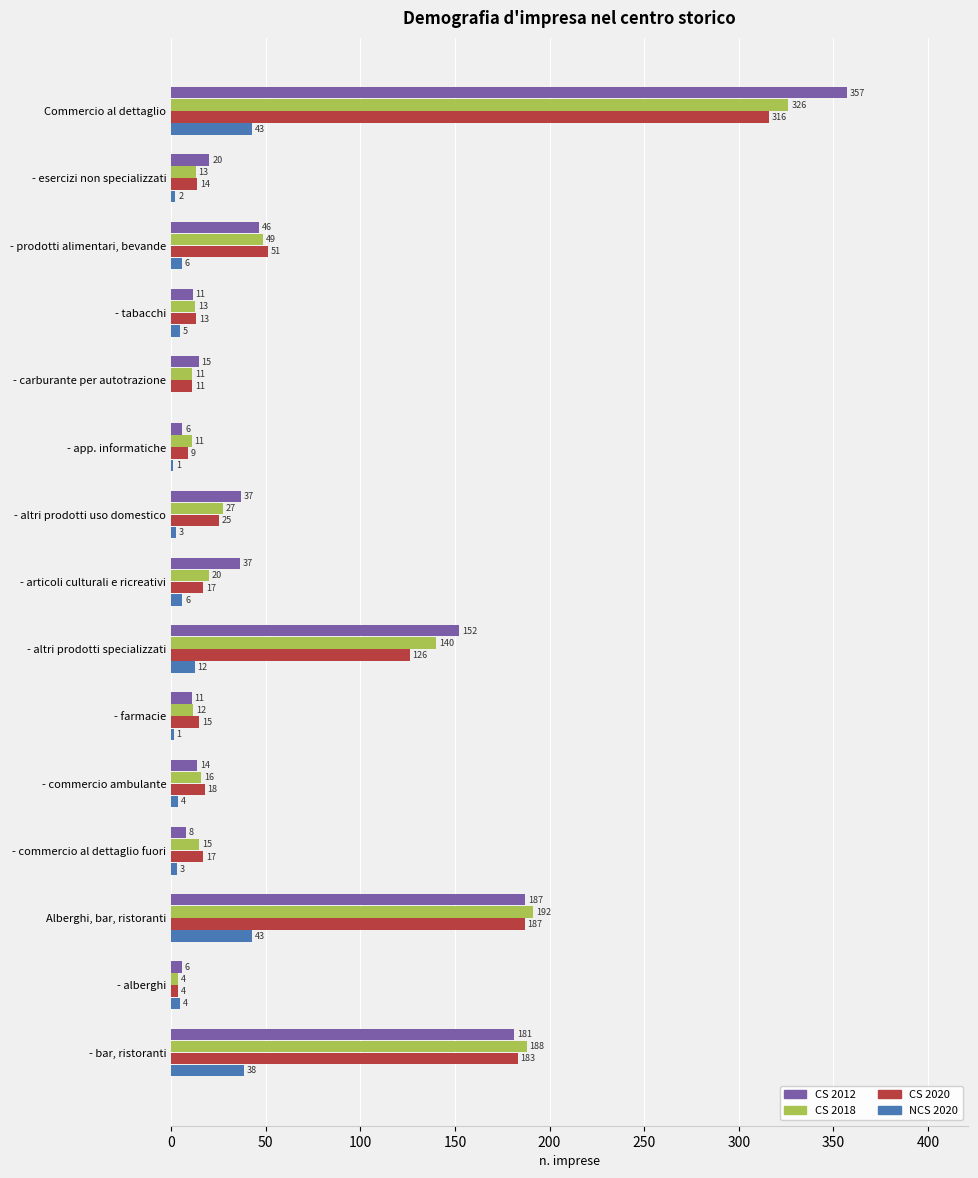

Which series has the largest total across all categories?

CS 2012